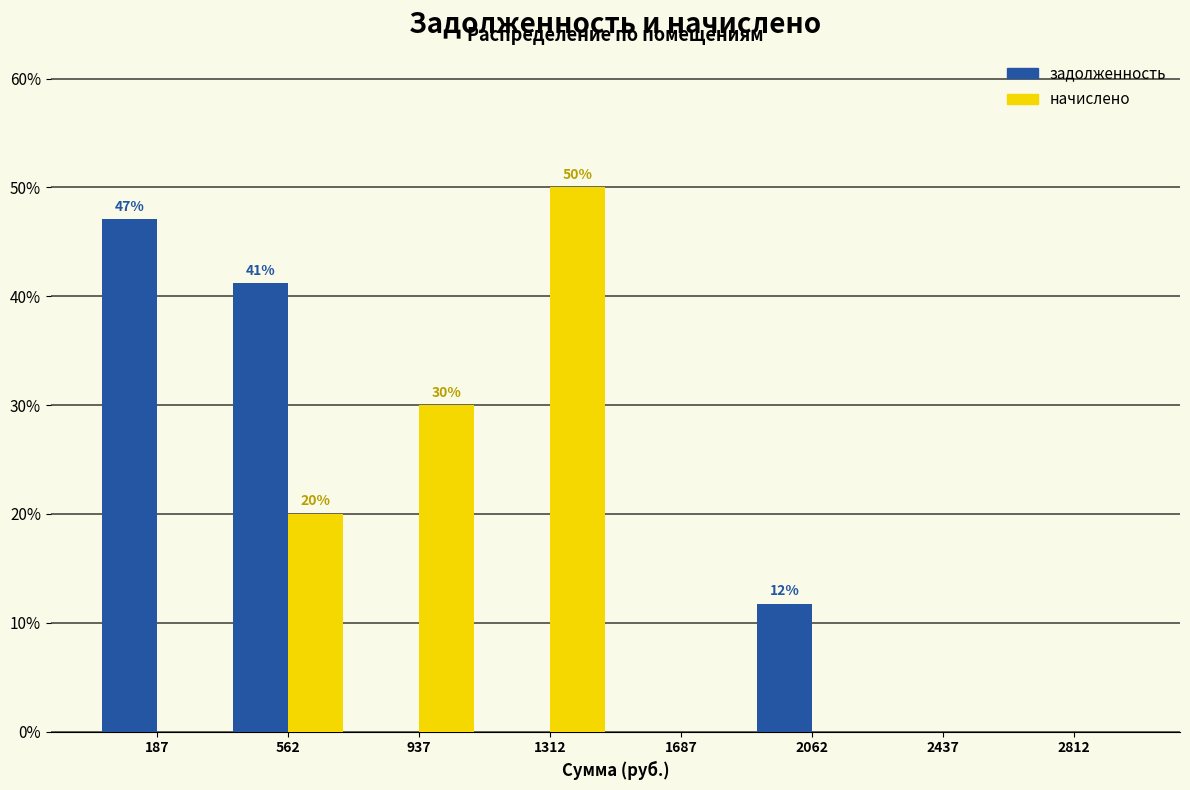

In the начислено series, which range on the x-axis has the tallest bar?

1125 to 1500